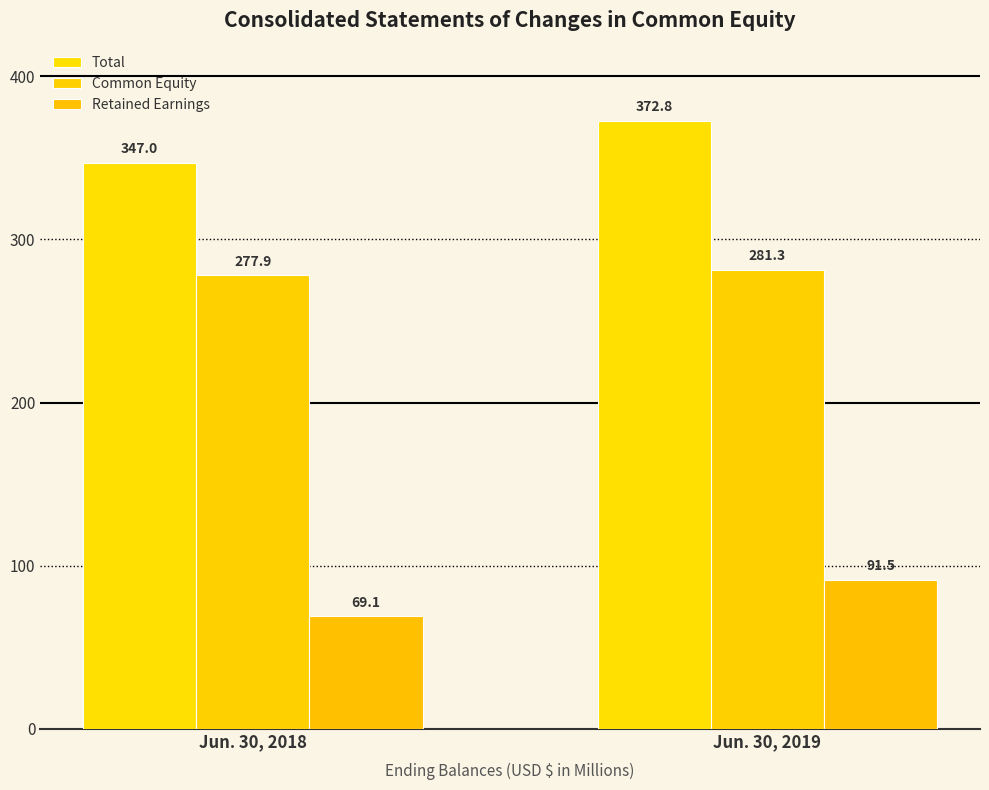

Which has a higher value, Jun. 30, 2018 or Jun. 30, 2019?

Jun. 30, 2019